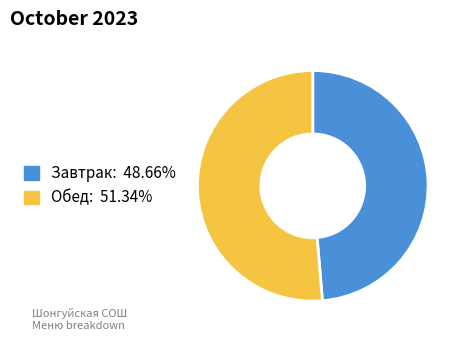

How many segments does this pie chart have?

2